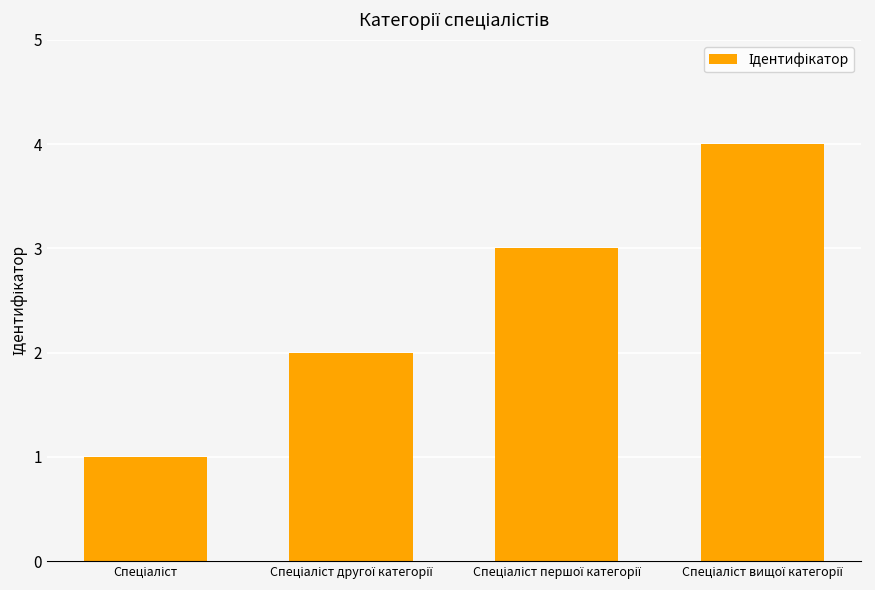

What is the maximum value shown in the chart?

4